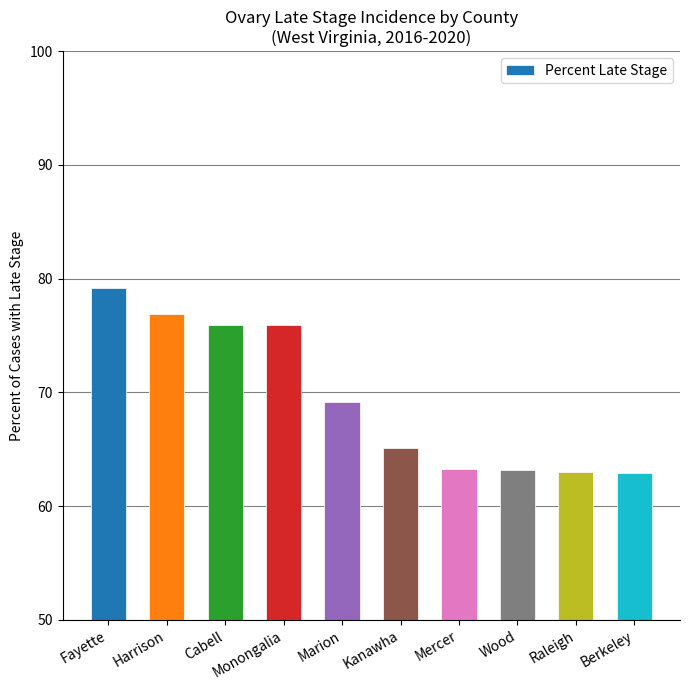

The value at Monongalia is 23.5. True or false?

False